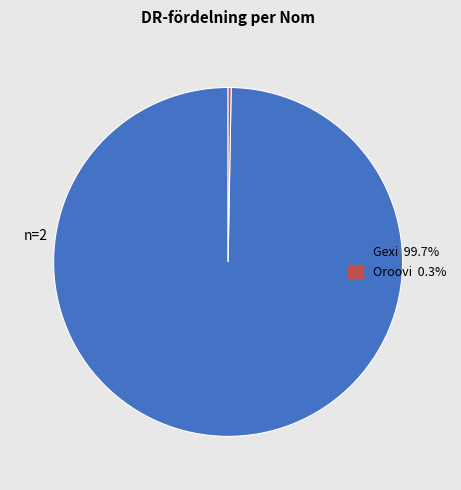

How many segments does this pie chart have?

2